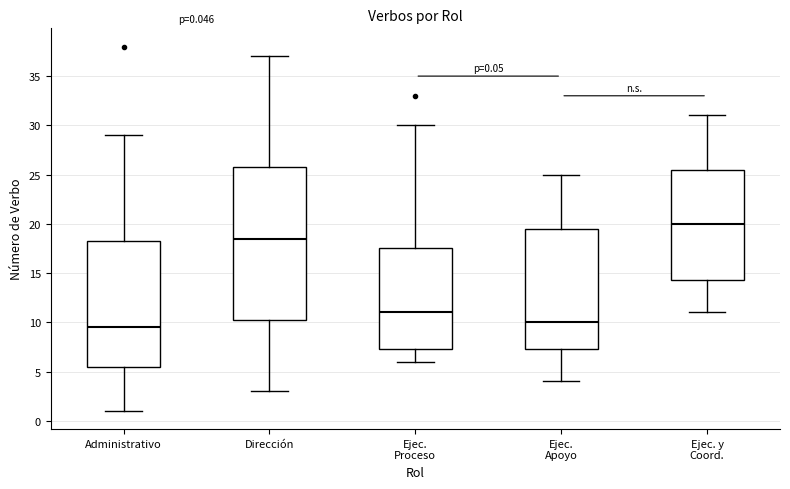

Which box's median line is the lowest?

Administrativo